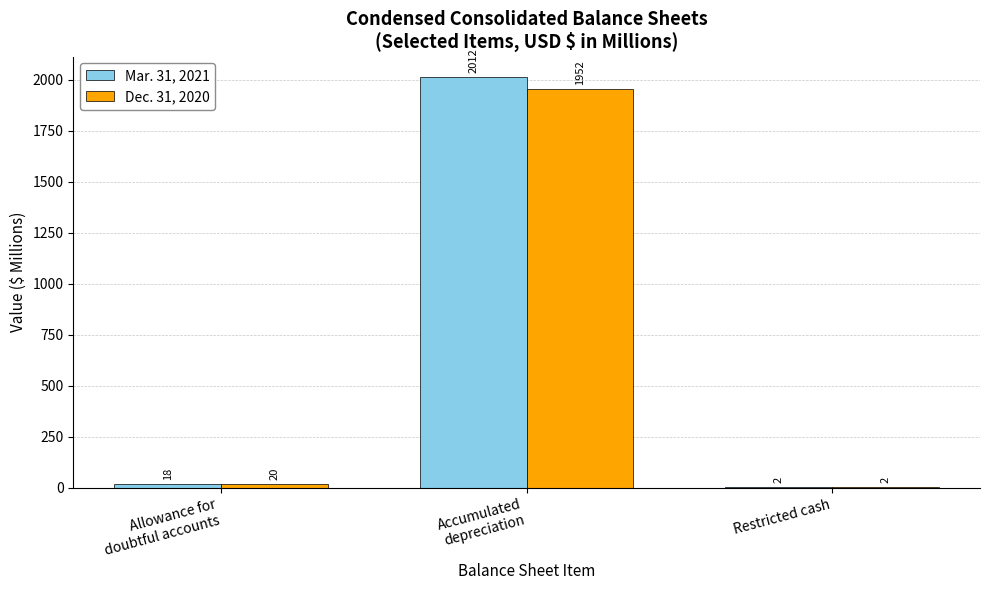

What is the sum of all Mar. 31, 2021 values?

2032